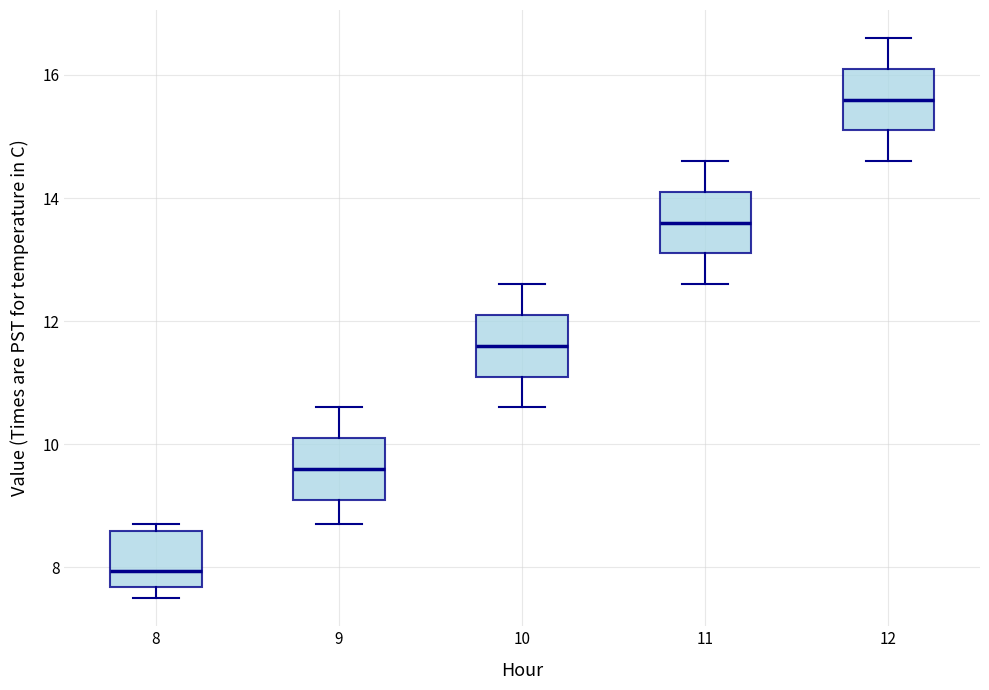

Which box's median line is the lowest?

8